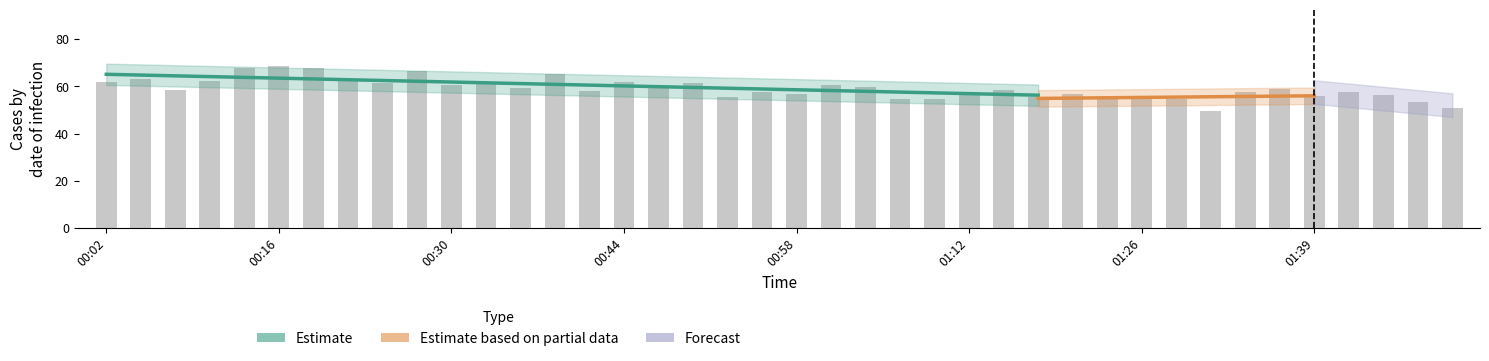

Between 00:05 and 01:48, which is larger?

00:05